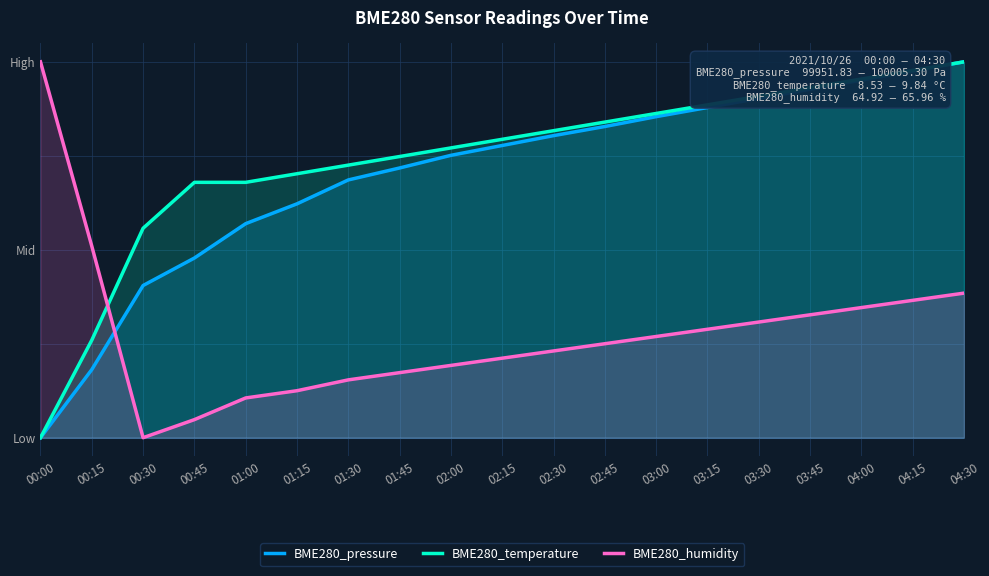

Where is BME280_pressure nearest to the value 50?

00:45